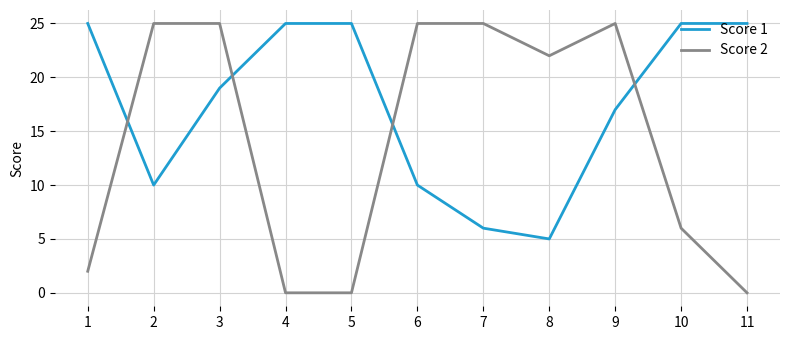

Where is Score 1 nearest to the value 15?

9